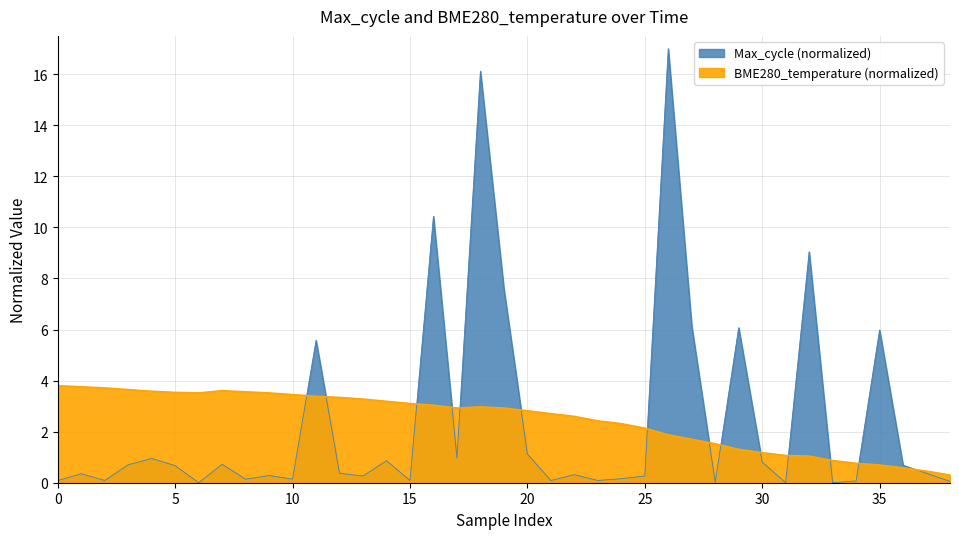

Which series has the largest total across all categories?

BME280_temperature